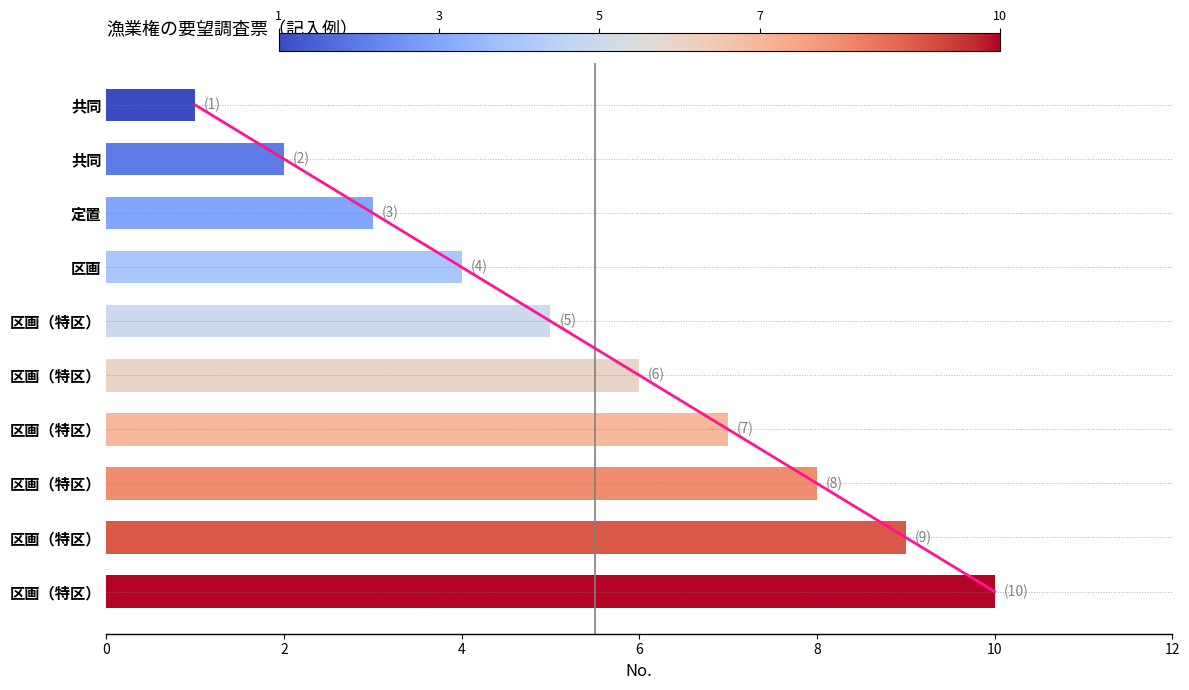

Are the bars horizontal?

Yes